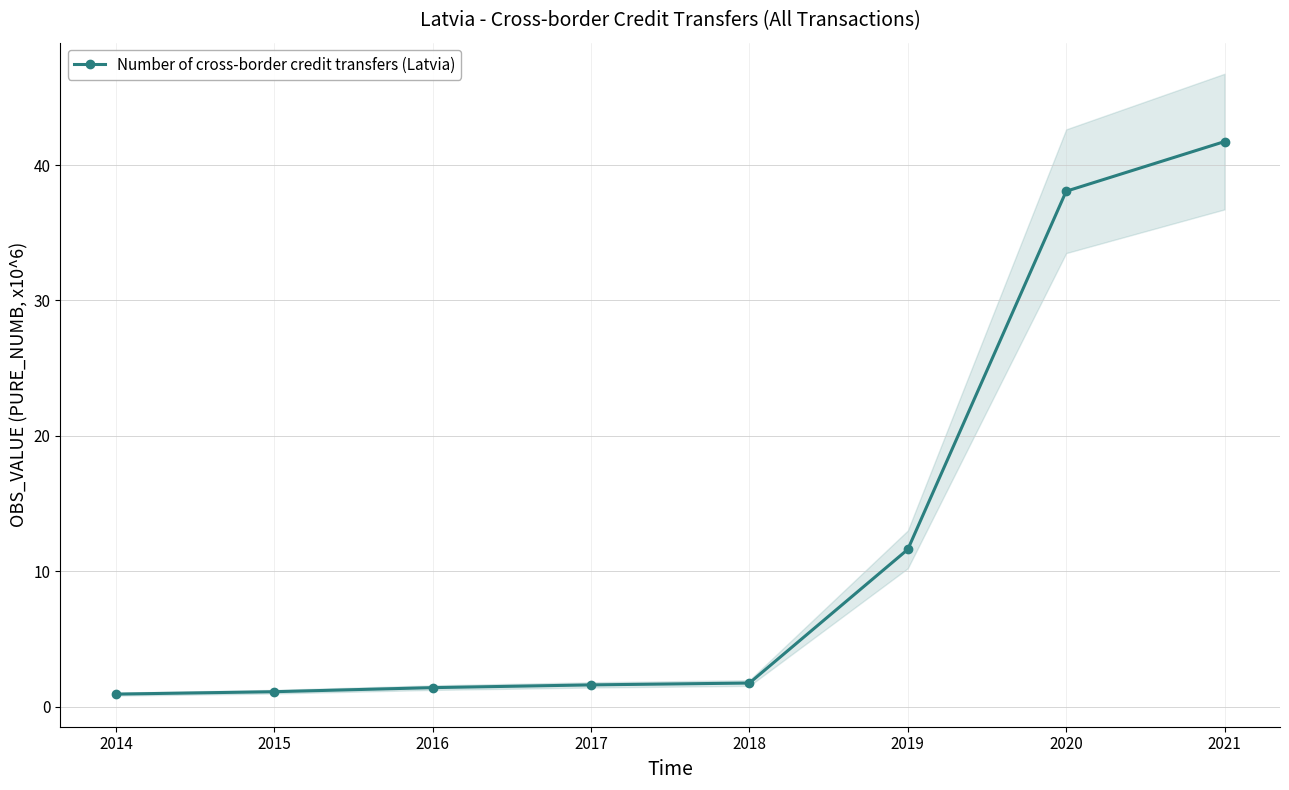

List the labels in order of value, largest first.

2021, 2020, 2019, 2018, 2017, 2016, 2015, 2014